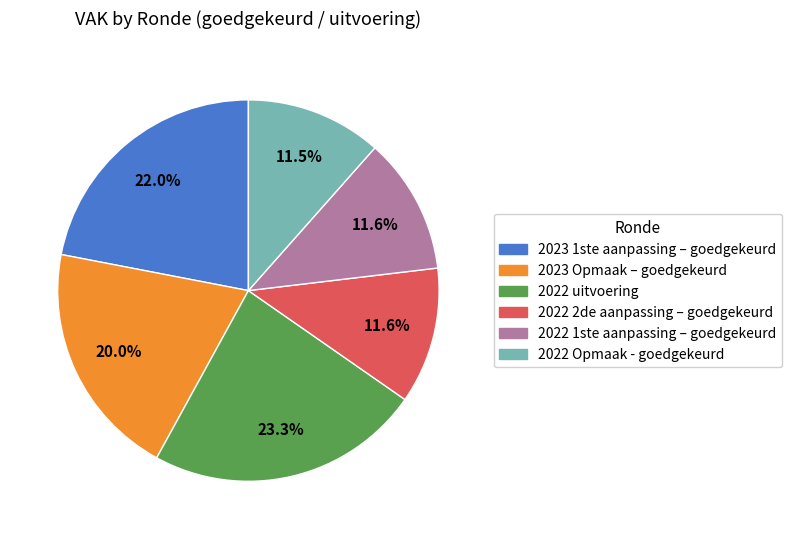

Which slice is the largest?

2022 uitvoering